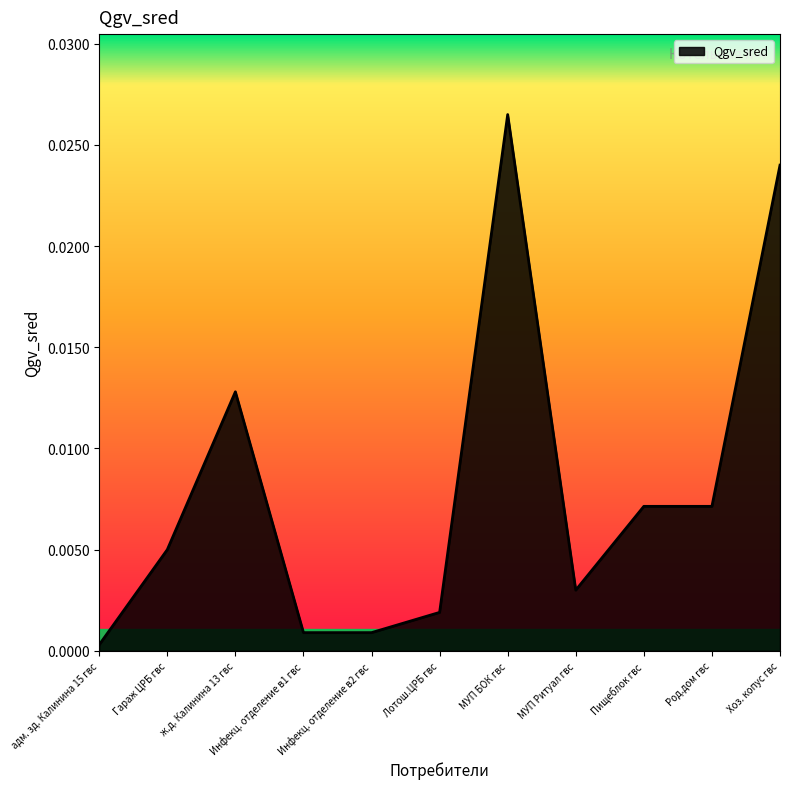

True or false: the data shows 0.0 at Лотош.ЦРБ гвс.

True